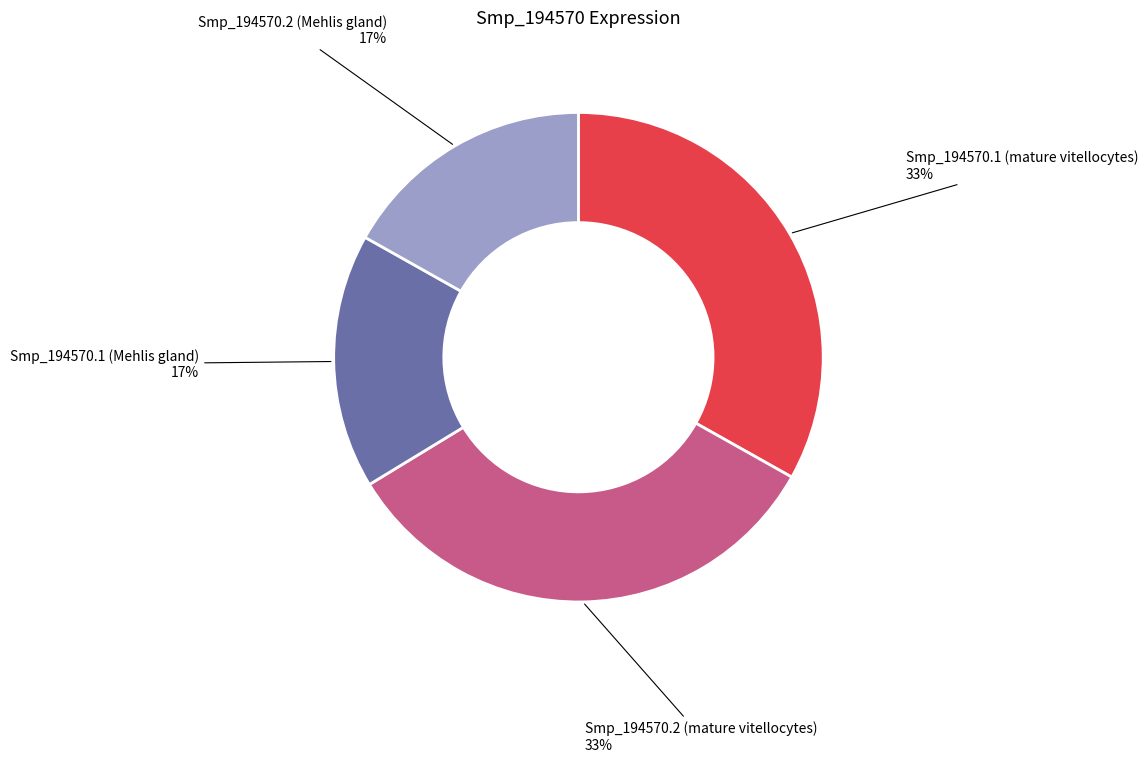

What percentage is the Smp_194570.1 (mature vitellocytes) slice, to the nearest percent?

33%